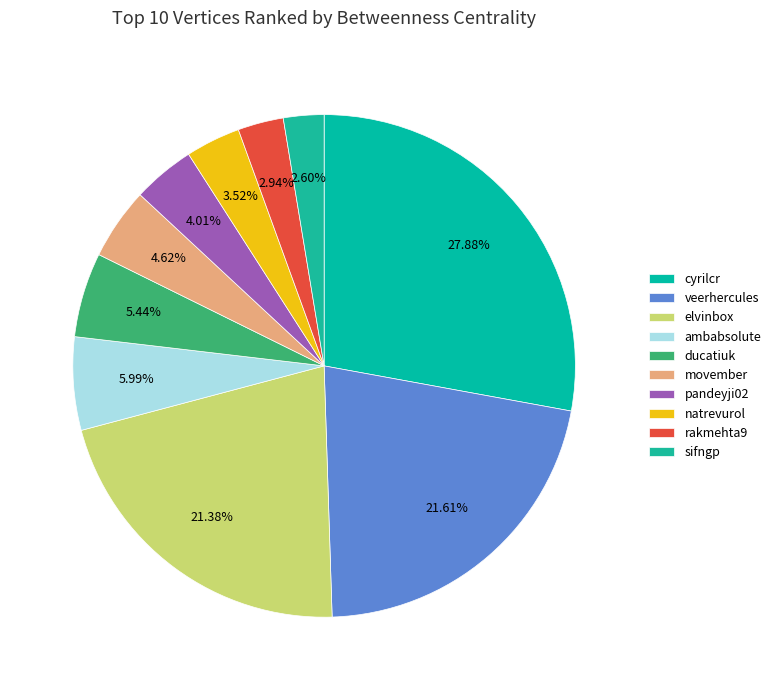

The sifngp slice represents 3% of the pie. True or false?

True